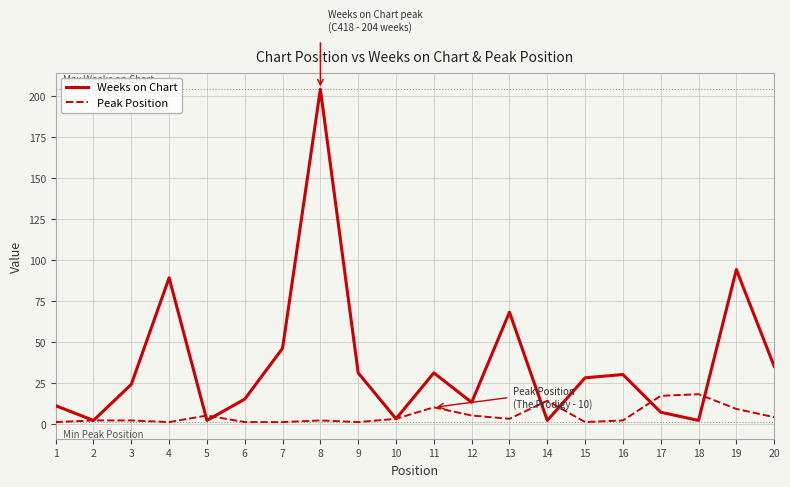

Between 8 and 13, which series saw the biggest shift?

Weeks on Chart